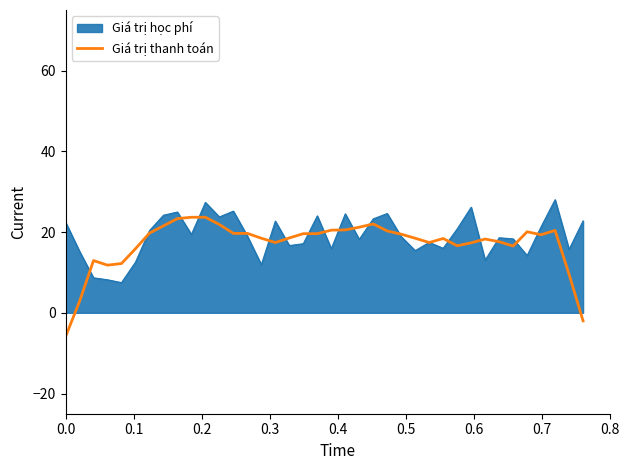

What is the minimum value for Giá trị học phí?

7.5